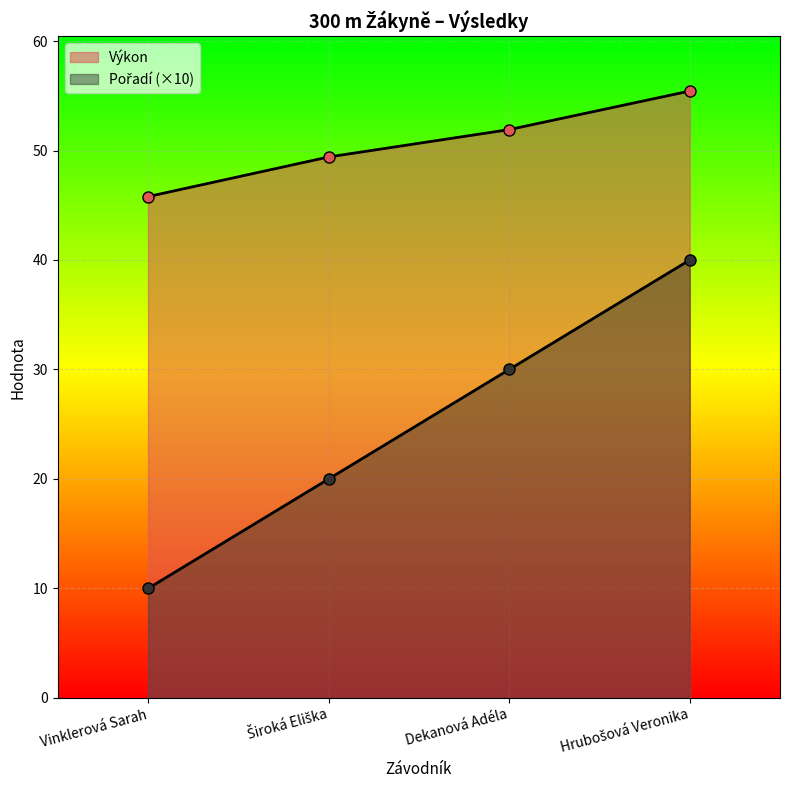

The Pořadí series shows 40.0 at Hrubošová Veronika. True or false?

True